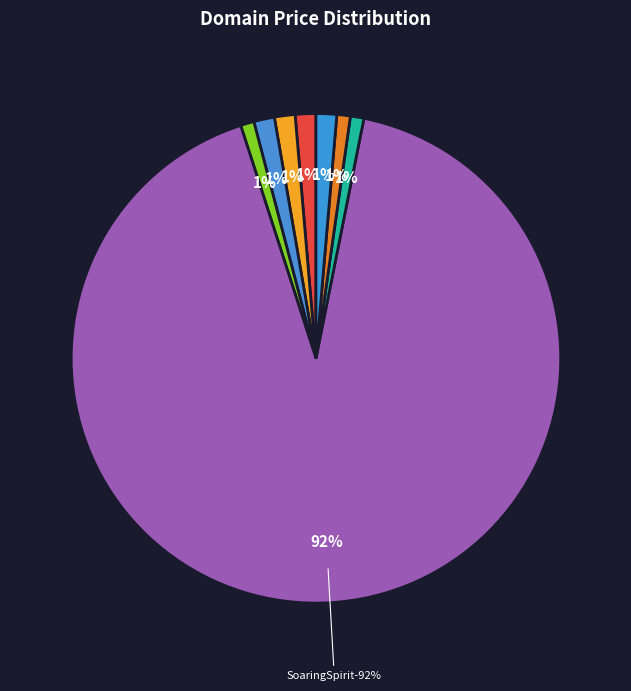

Which category accounts for the majority?

SoaringSpirit.com